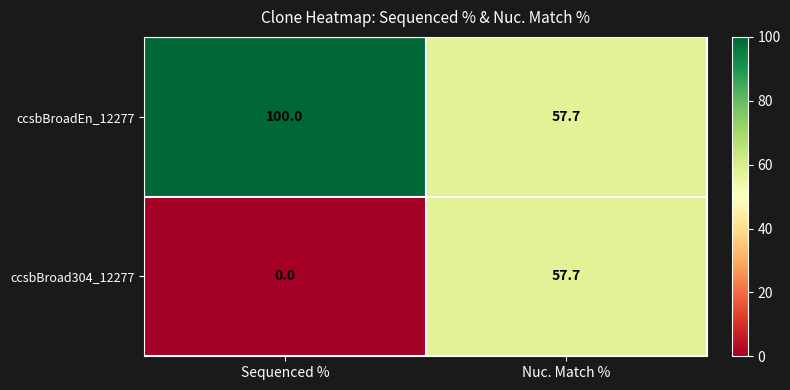

Rank the categories by ccsbBroad304_12277 value from lowest to highest.

Sequenced %, Nuc. Match %